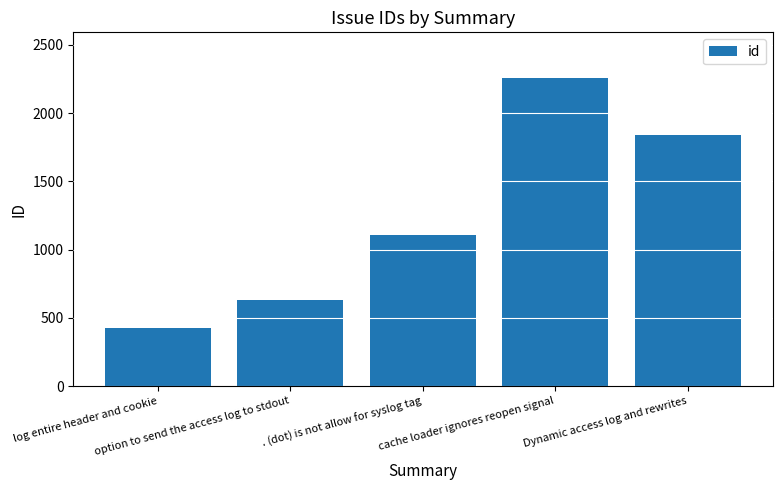

List the labels in order of value, smallest first.

log entire header and cookie, option to send the access log to stdout, . (dot) is not allow for syslog tag, Dynamic access log and rewrites, cache loader ignores reopen signal